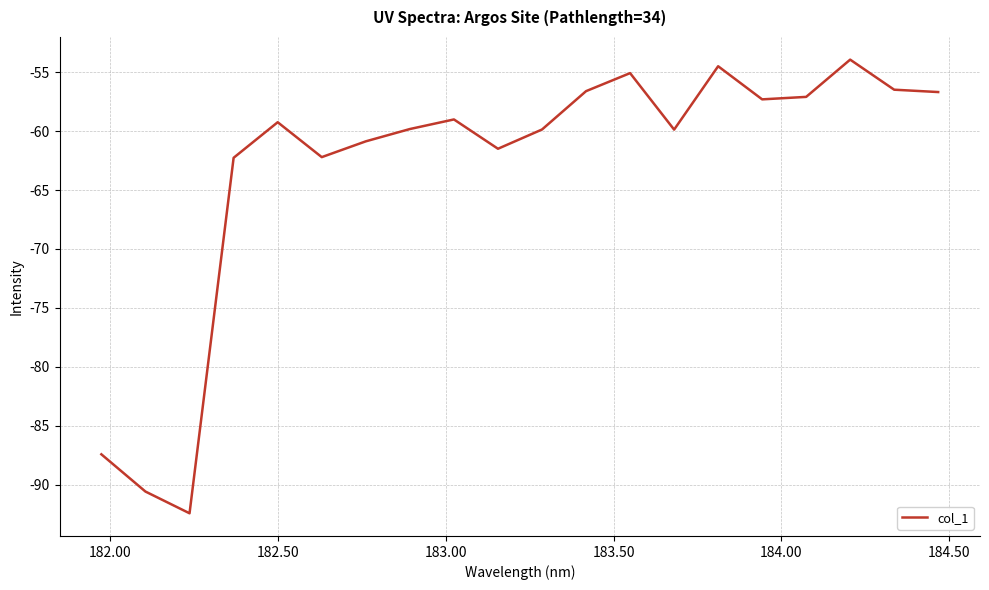

What is the maximum value shown in the chart?

-53.9